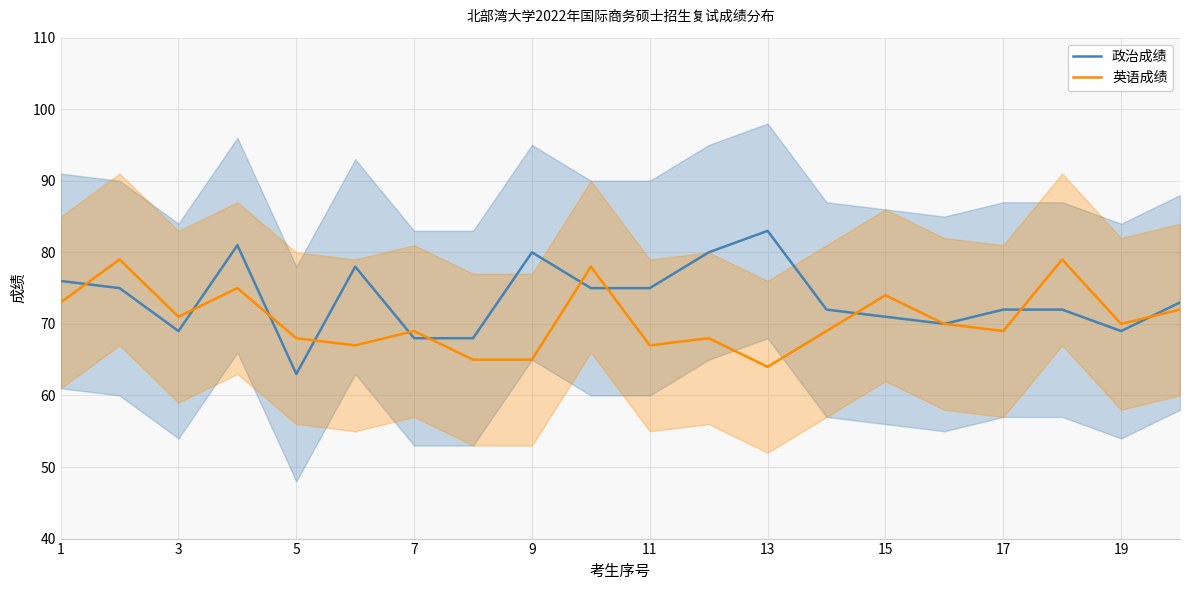

Is the value of 英语成绩 at 13 greater than the value of 政治成绩 at 7?

No